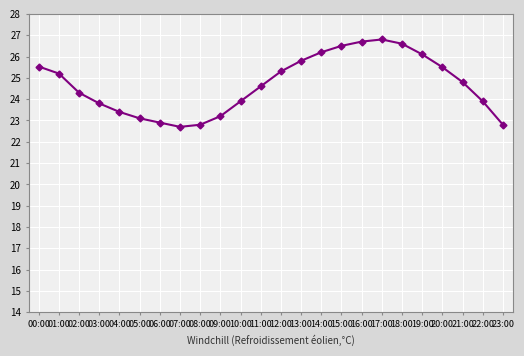

How many points are higher than both their immediate neighbors (excluding endpoints)?

1